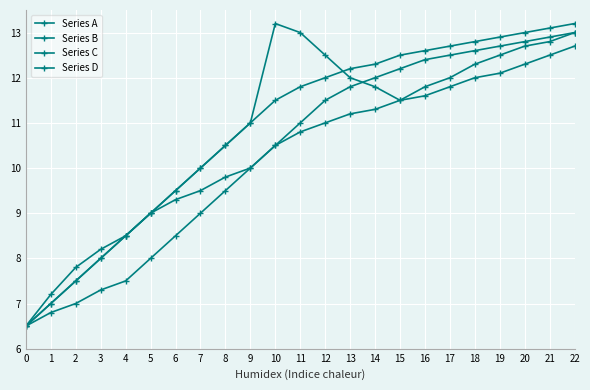

How many data points in Series D are less than 11?

11